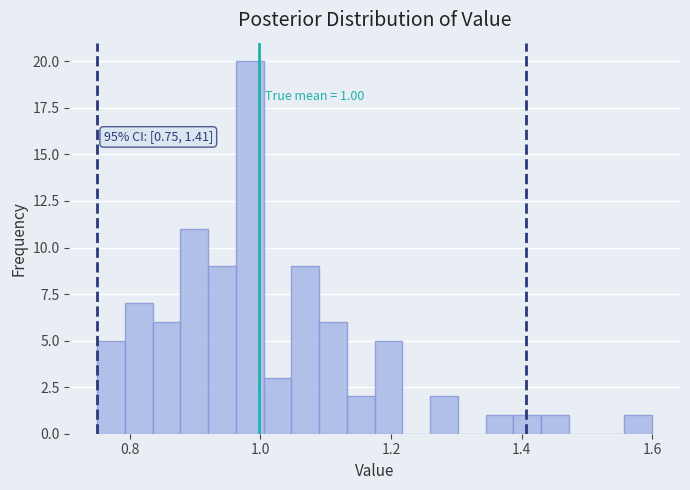

Read against the x-axis, roughly where is the centre of the tallest bar?

0.98